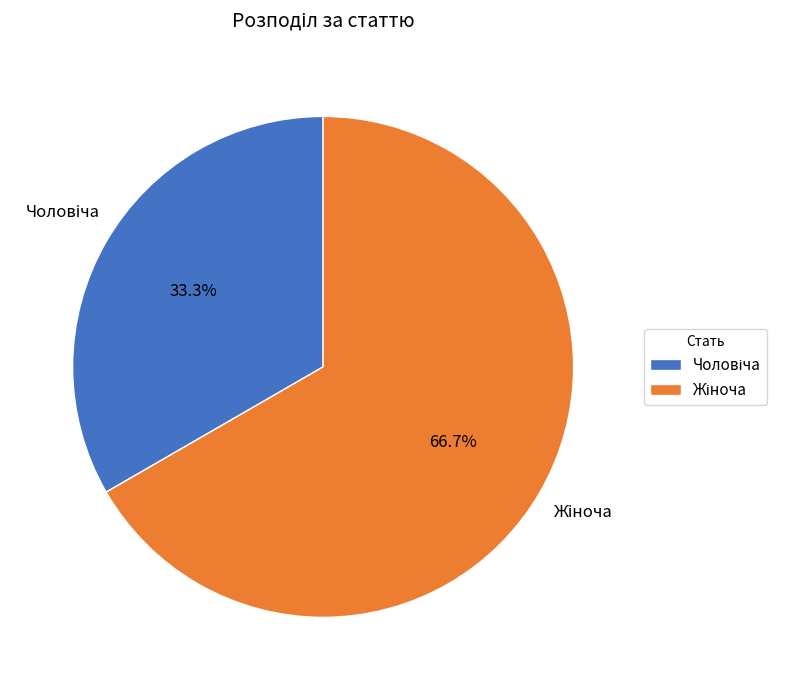

Approximately how many times larger is the value at Жіноча compared to Чоловіча?

2.0